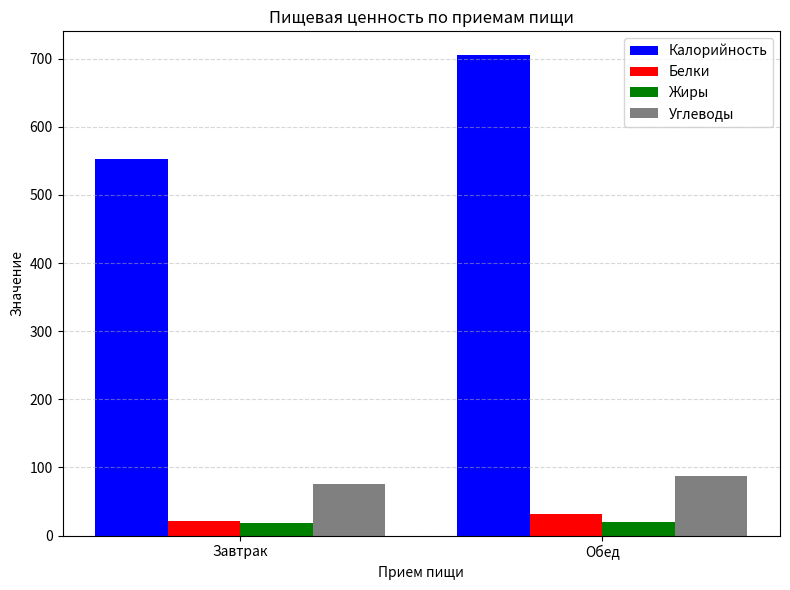

The value of Калорийность at Обед is 705. True or false?

True